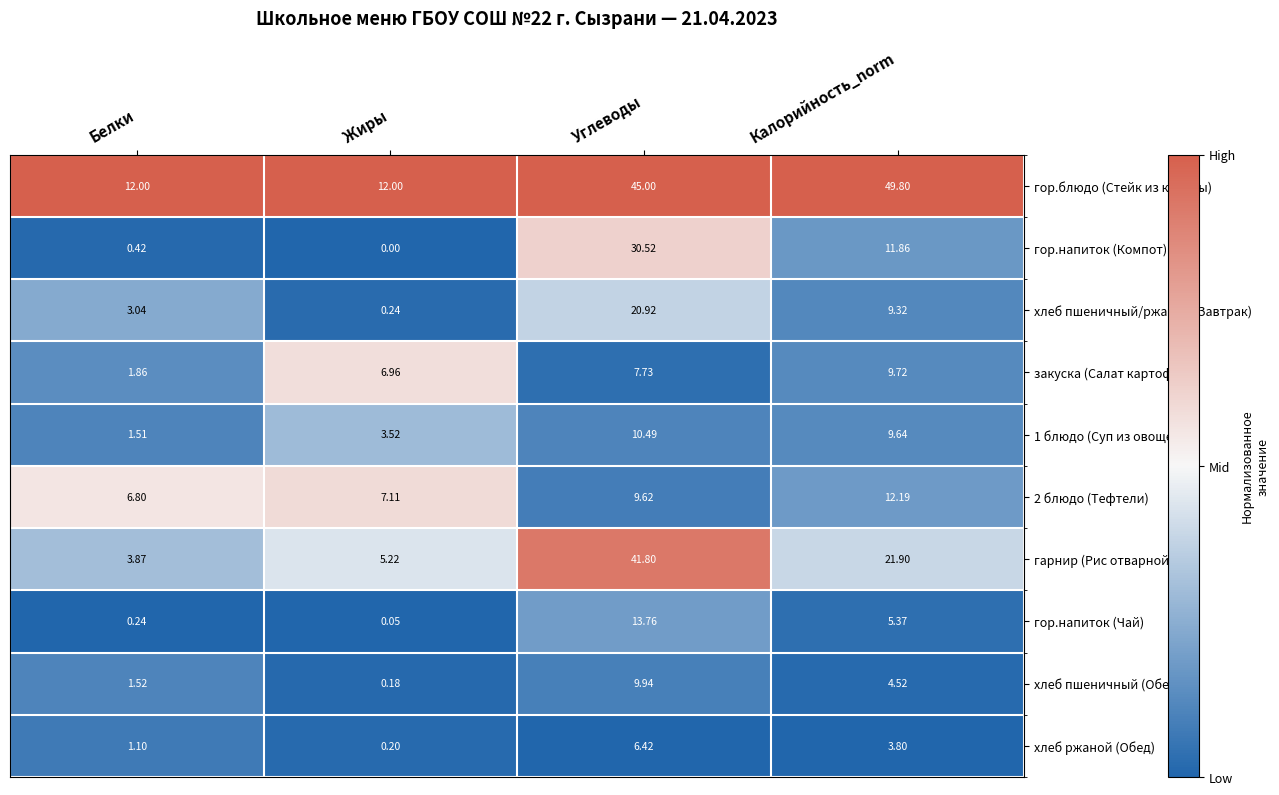

Which series has the largest total across all categories?

гор.блюдо (Стейк из курицы)